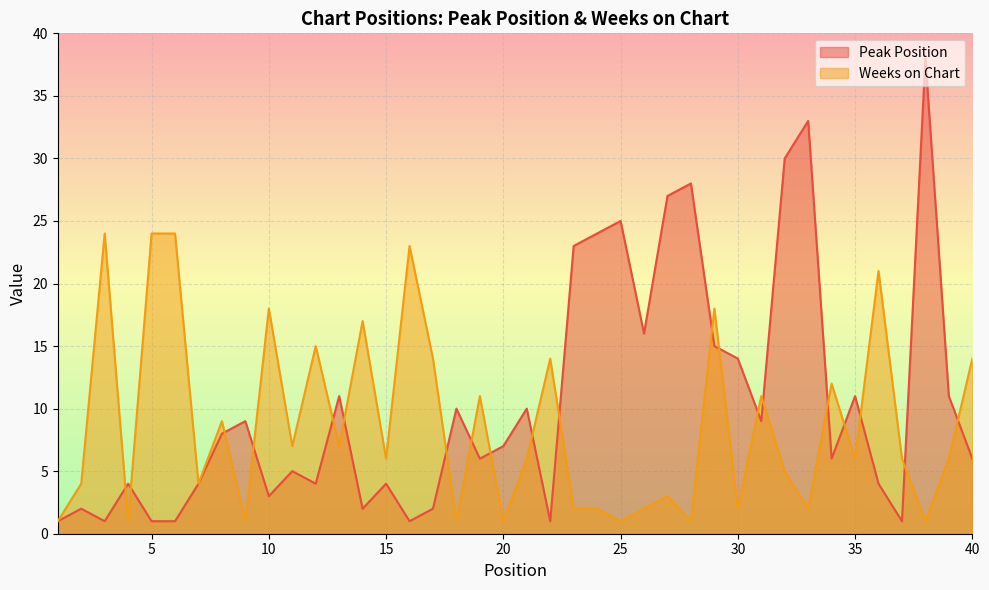

Which series has the widest spread of values?

Peak Position